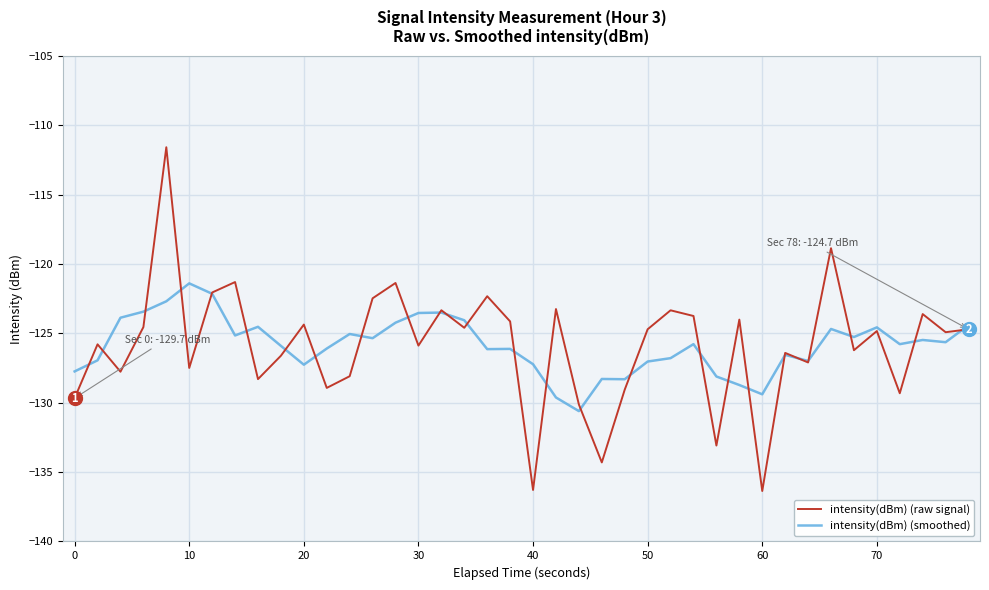

Which series has the widest spread of values?

intensity(dBm) (raw signal)